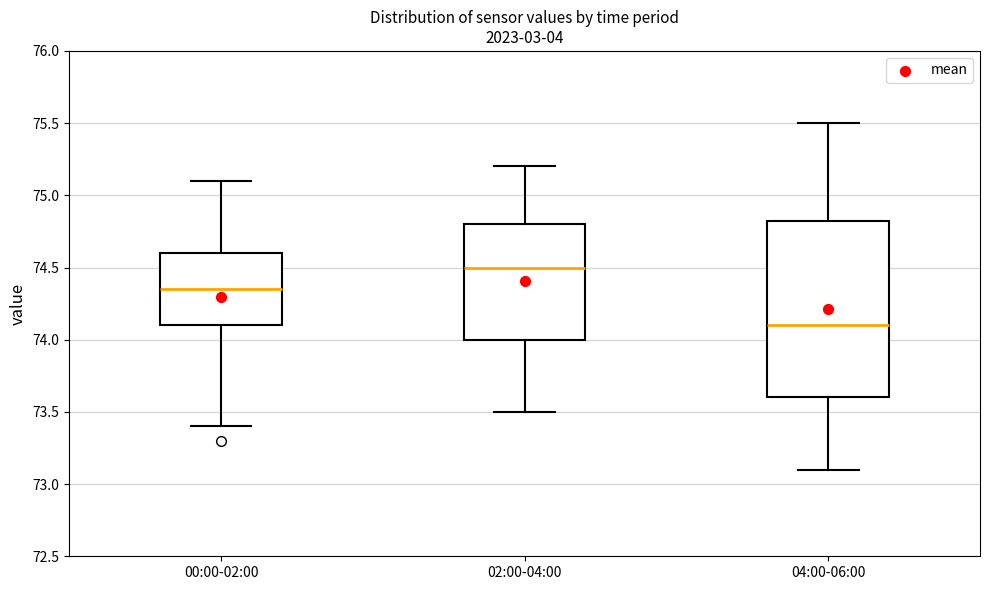

Which box has the highest median line?

02:00-04:00